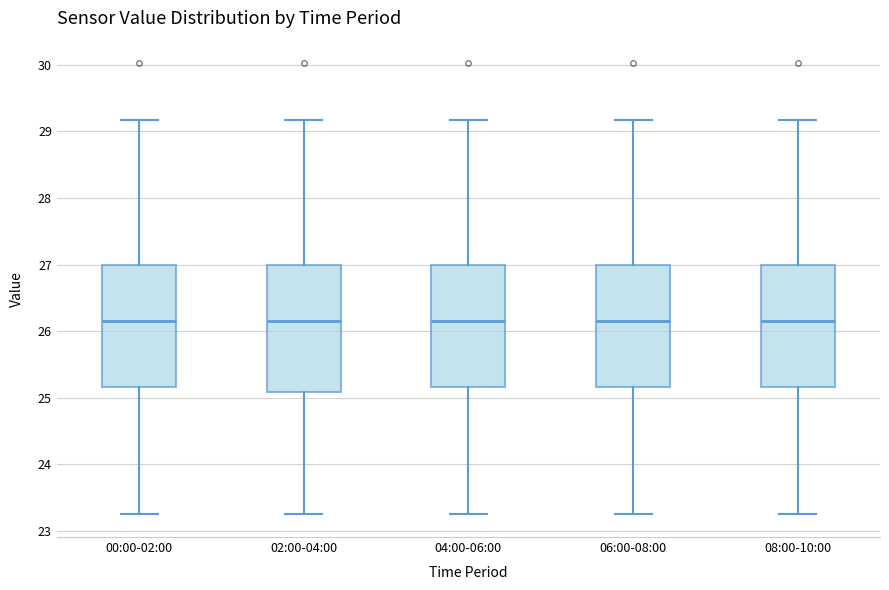

Reading left to right, read every box against the y-axis: the position of its median line, the range the box covers, and the ends of its whiskers. The values are not printed on the chart, so give them approximately, as read against the axis.

00:00-02:00: median 26.2, box 25.2 to 27.0, whiskers 23.3 to 29.2
02:00-04:00: median 26.2, box 25.1 to 27.0, whiskers 23.3 to 29.2
04:00-06:00: median 26.2, box 25.2 to 27.0, whiskers 23.3 to 29.2
06:00-08:00: median 26.2, box 25.2 to 27.0, whiskers 23.3 to 29.2
08:00-10:00: median 26.2, box 25.2 to 27.0, whiskers 23.3 to 29.2